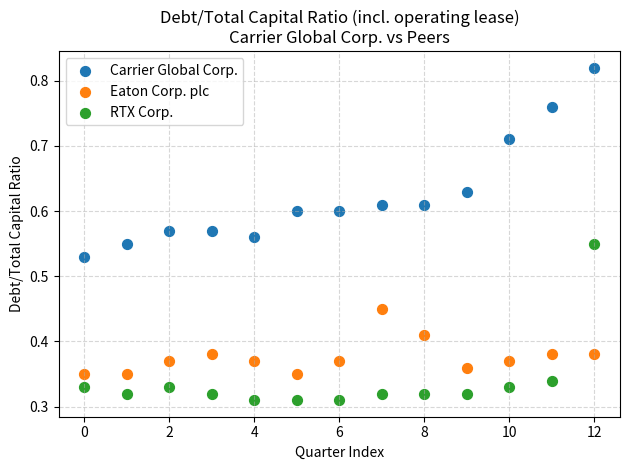

Which series contains the highest Y value?

Carrier Global Corp.